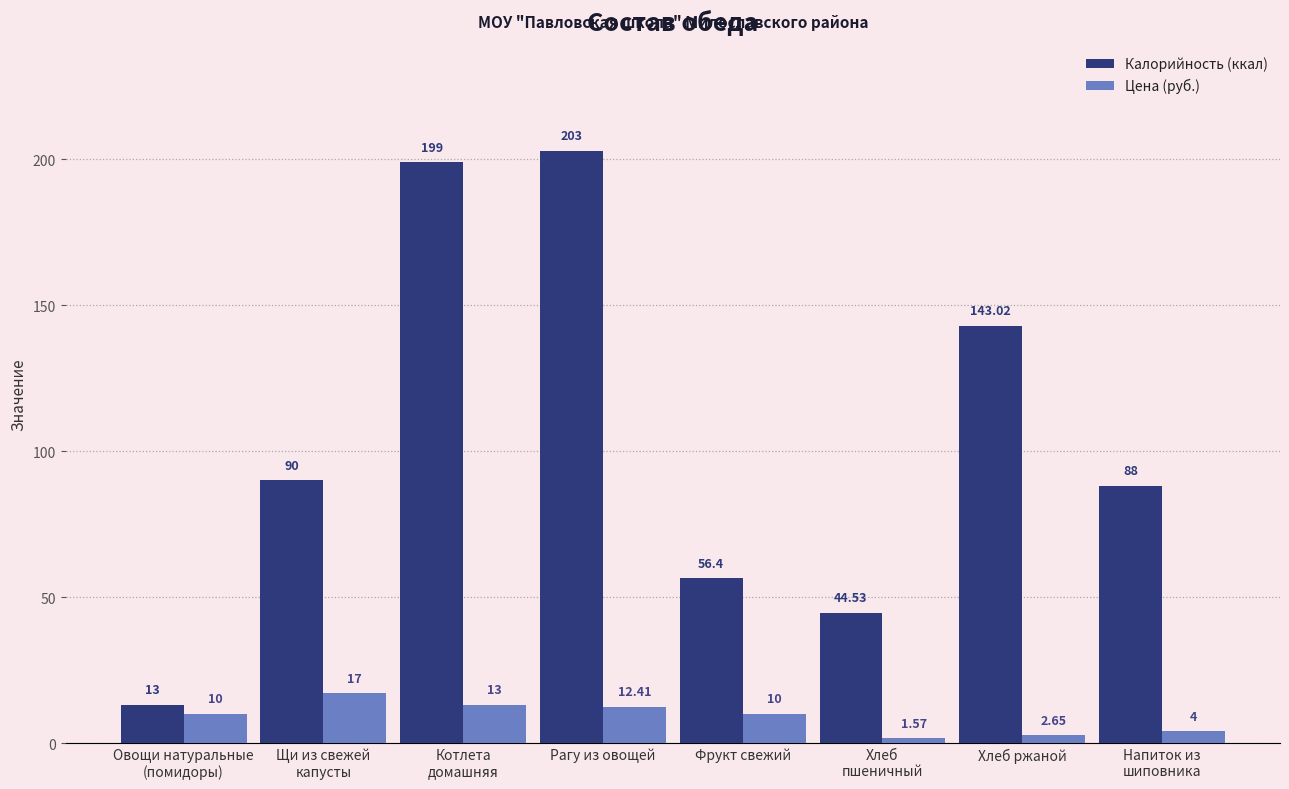

Rank the series by their maximum value, from highest to lowest.

Калорийность (ккал), Цена (руб.)